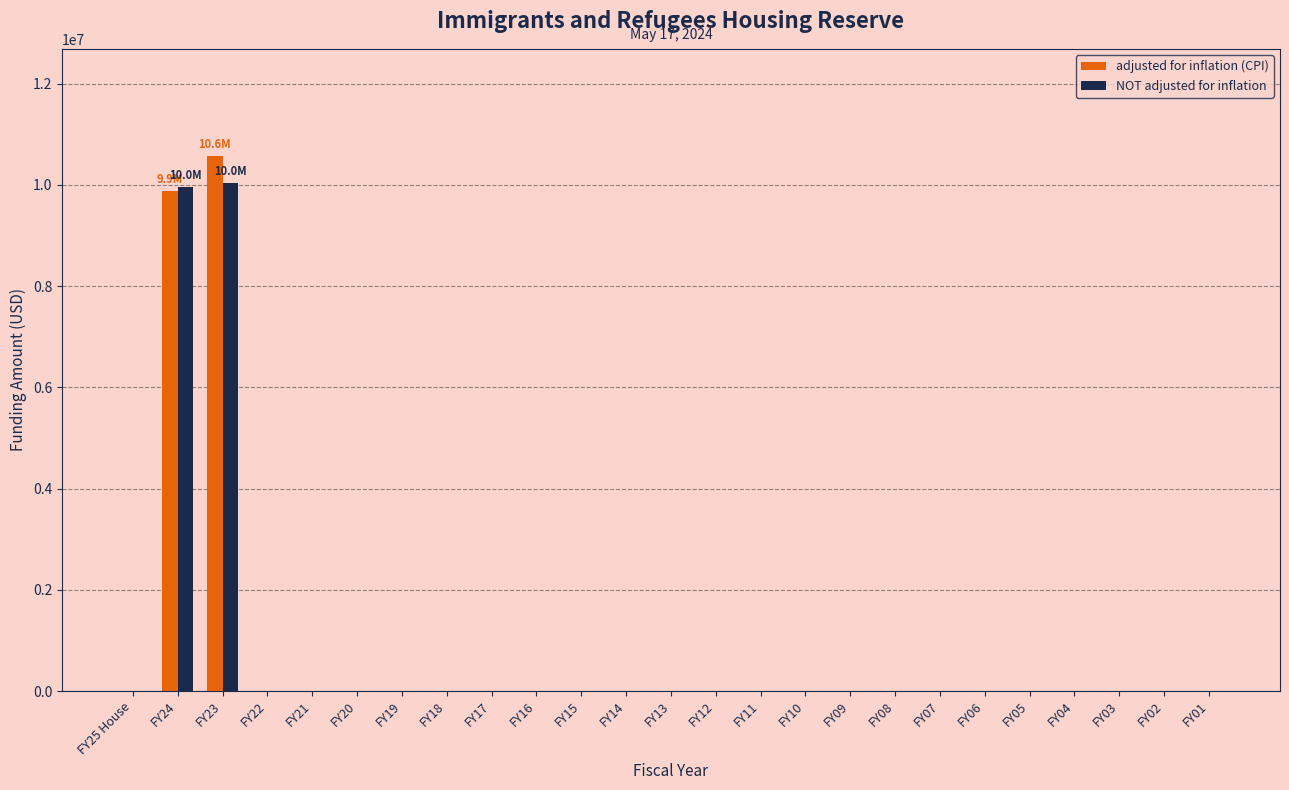

What is the highest value of the adjusted for inflation (CPI) series?

10572905